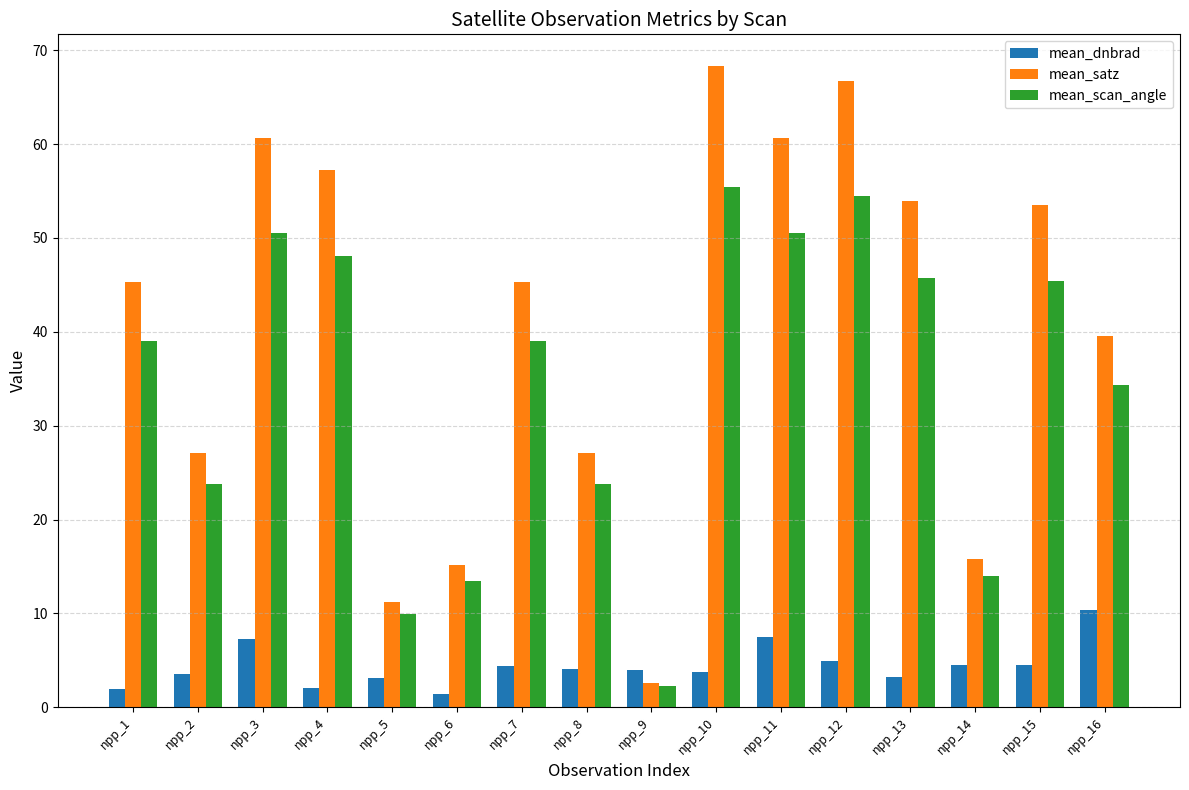

Count the number of data series in this chart.

3